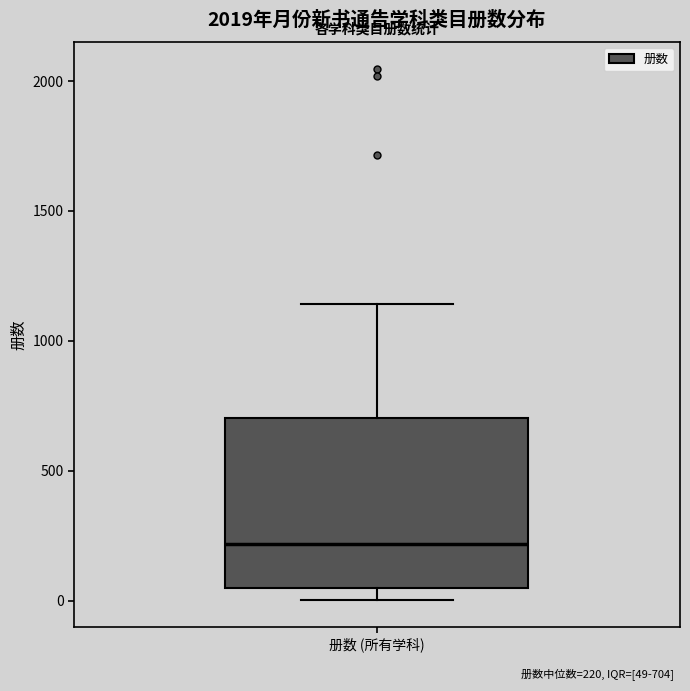

Where is the upper edge of the box for 册数 (所有学科) on the y-axis? The values are not printed on the chart, so give them approximately, as read against the axis.

700